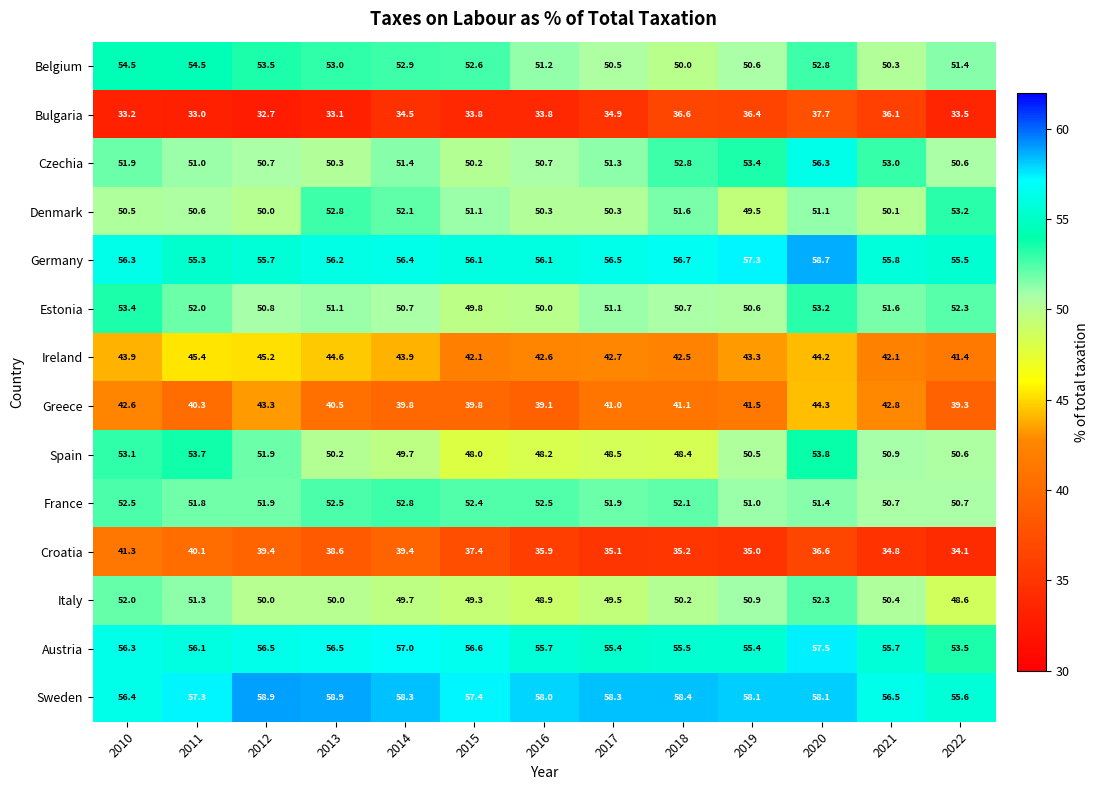

Between 2021 and 2022, which series saw the biggest shift?

Greece